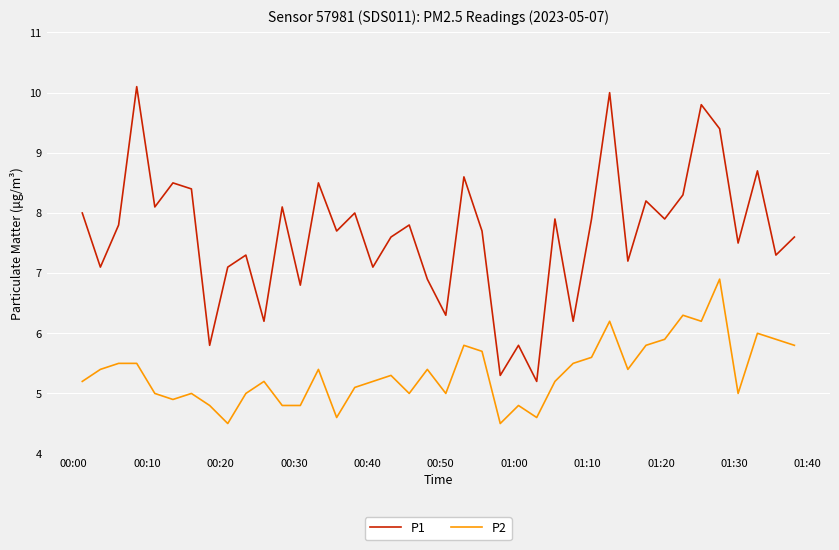

Reading left to right, transcribe all the data shown in this chart.

P1: 8.0	7.1	7.8	10.1	8.1	8.5	8.4	5.8	7.1	7.3	6.2	8.1	6.8	8.5	7.7	8.0	7.1	7.6	7.8	6.9	6.3	8.6	7.7	5.3	5.8	5.2	7.9	6.2	7.9	10.0	7.2	8.2	7.9	8.3	9.8	9.4	7.5	8.7	7.3	7.6
P2: 5.2	5.4	5.5	5.5	5.0	4.9	5.0	4.8	4.5	5.0	5.2	4.8	4.8	5.4	4.6	5.1	5.2	5.3	5.0	5.4	5.0	5.8	5.7	4.5	4.8	4.6	5.2	5.5	5.6	6.2	5.4	5.8	5.9	6.3	6.2	6.9	5.0	6.0	5.9	5.8